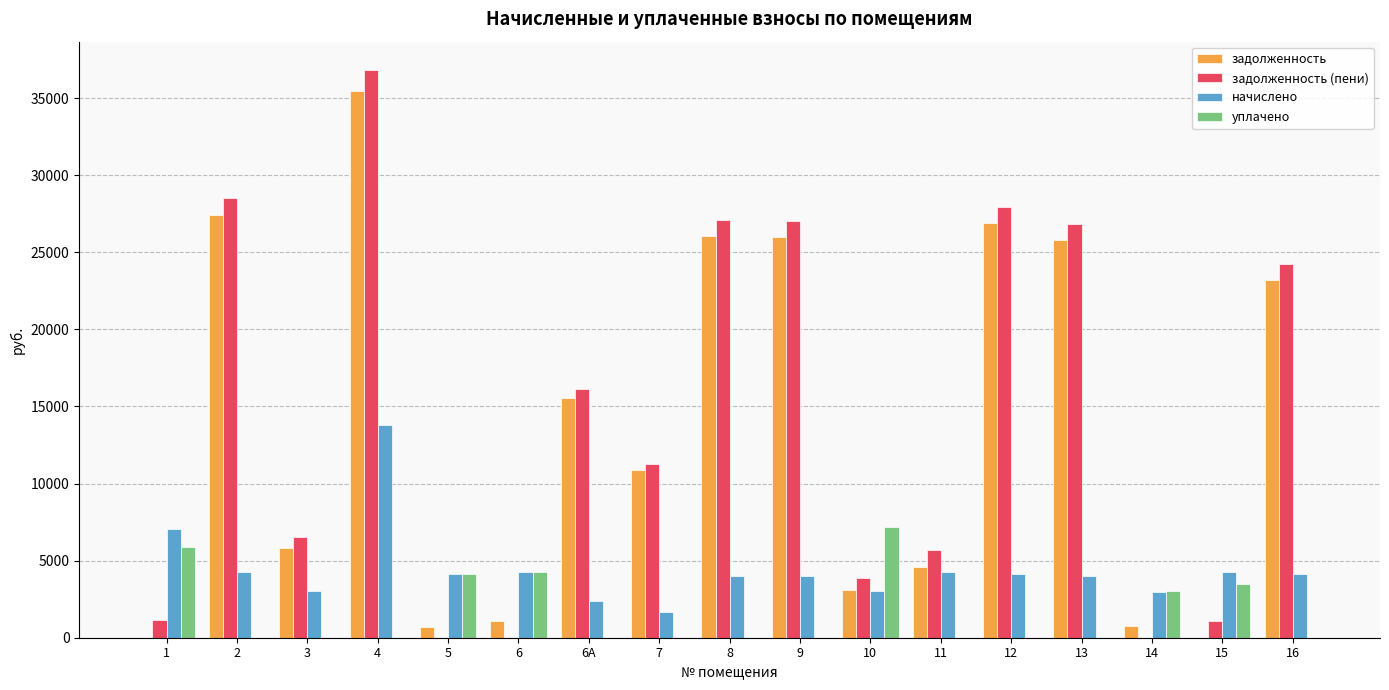

Which series changed the most between 7 and 8?

задолженность (пени)